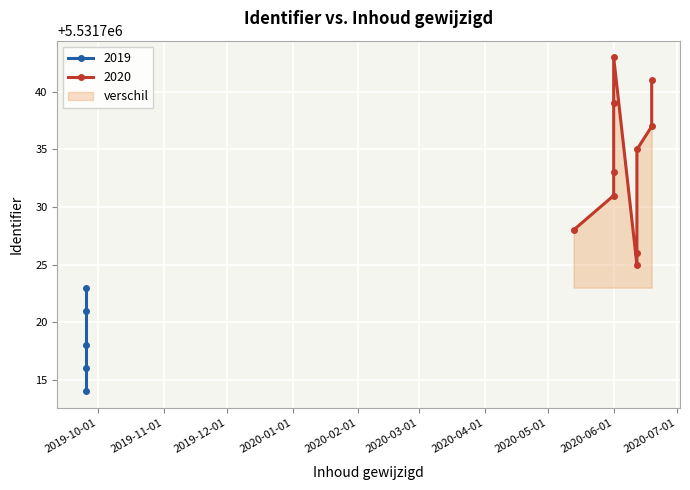

What is the change in value from 2019-09-25 to 2020-06-12?

+21